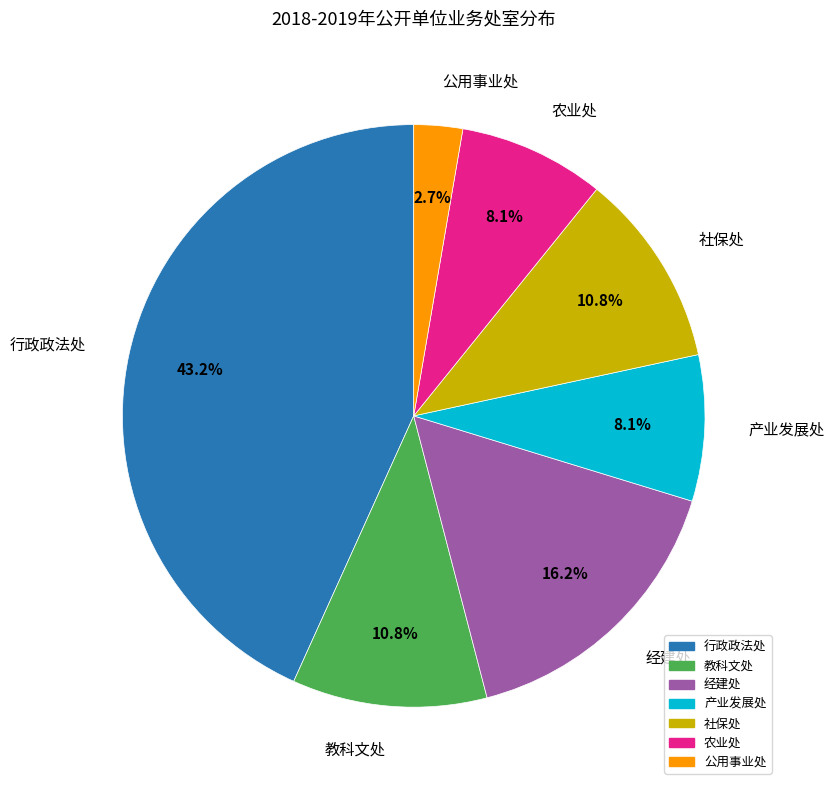

To the nearest percent, what is the difference between the largest and smallest slice percentages?

41%